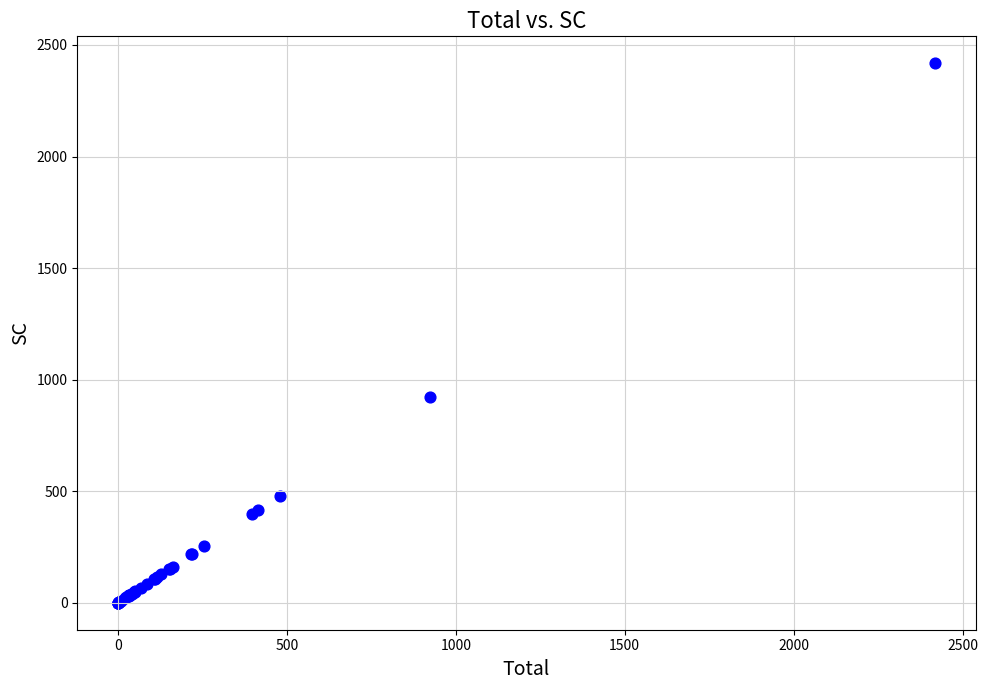

What Y value in the scatter plot is closest to 1209?

923.0